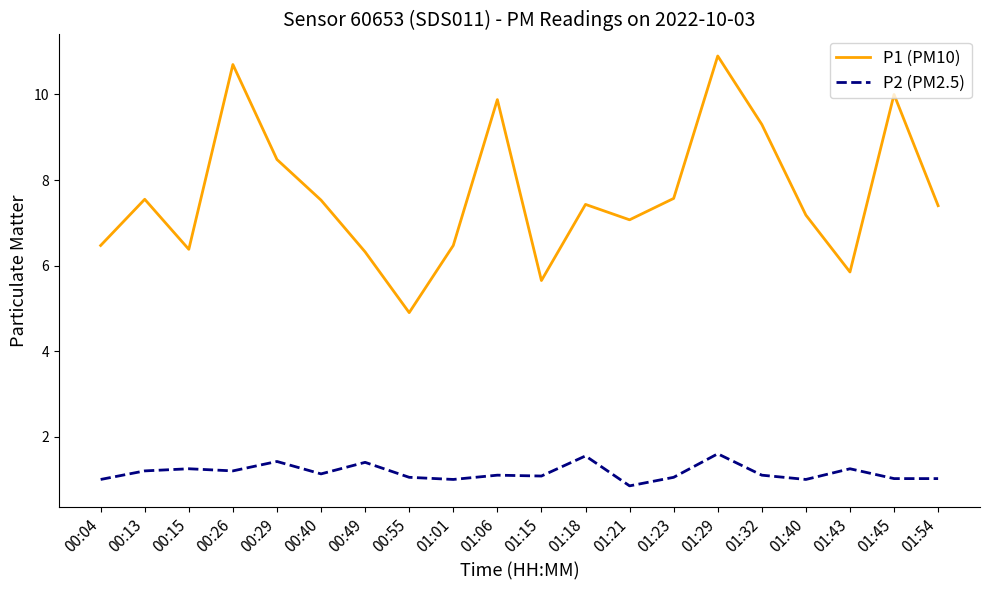

At which category is the sum across all series the highest?

01:29